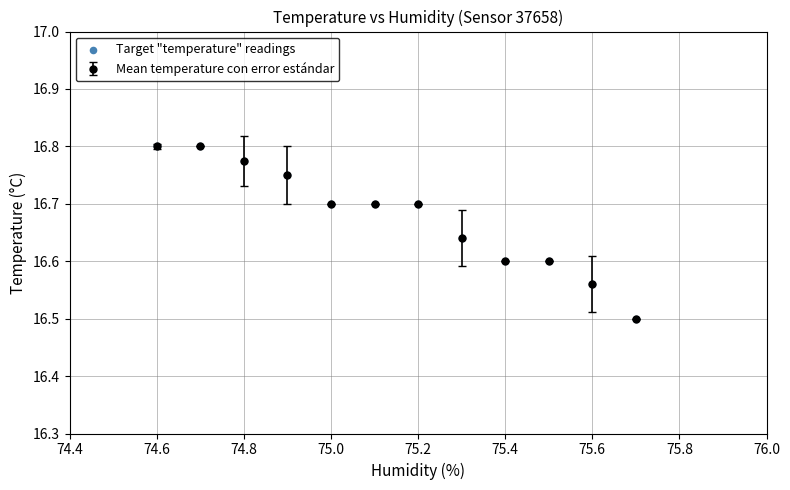

What is the average value?

16.7